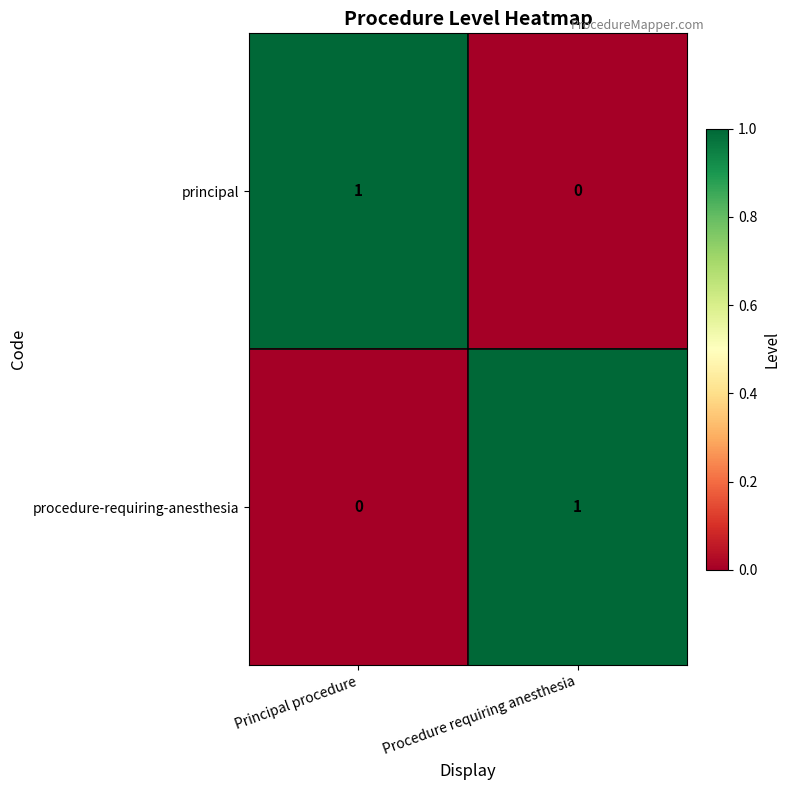

Reading left to right, transcribe all the data shown in this chart.

principal: Principal procedure=1	Procedure requiring anesthesia=0
procedure-requiring-anesthesia: Principal procedure=0	Procedure requiring anesthesia=1